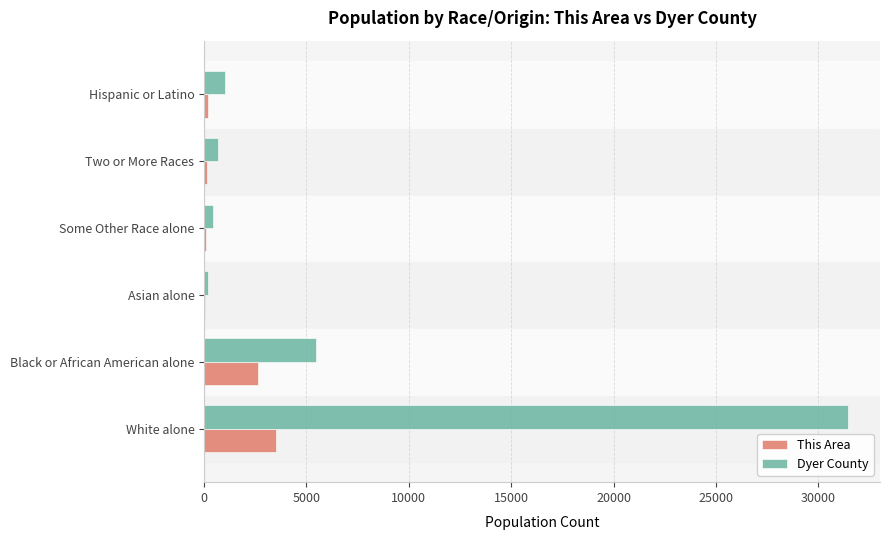

Between Black or African American alone and Two or More Races, which series saw the biggest shift?

Dyer County